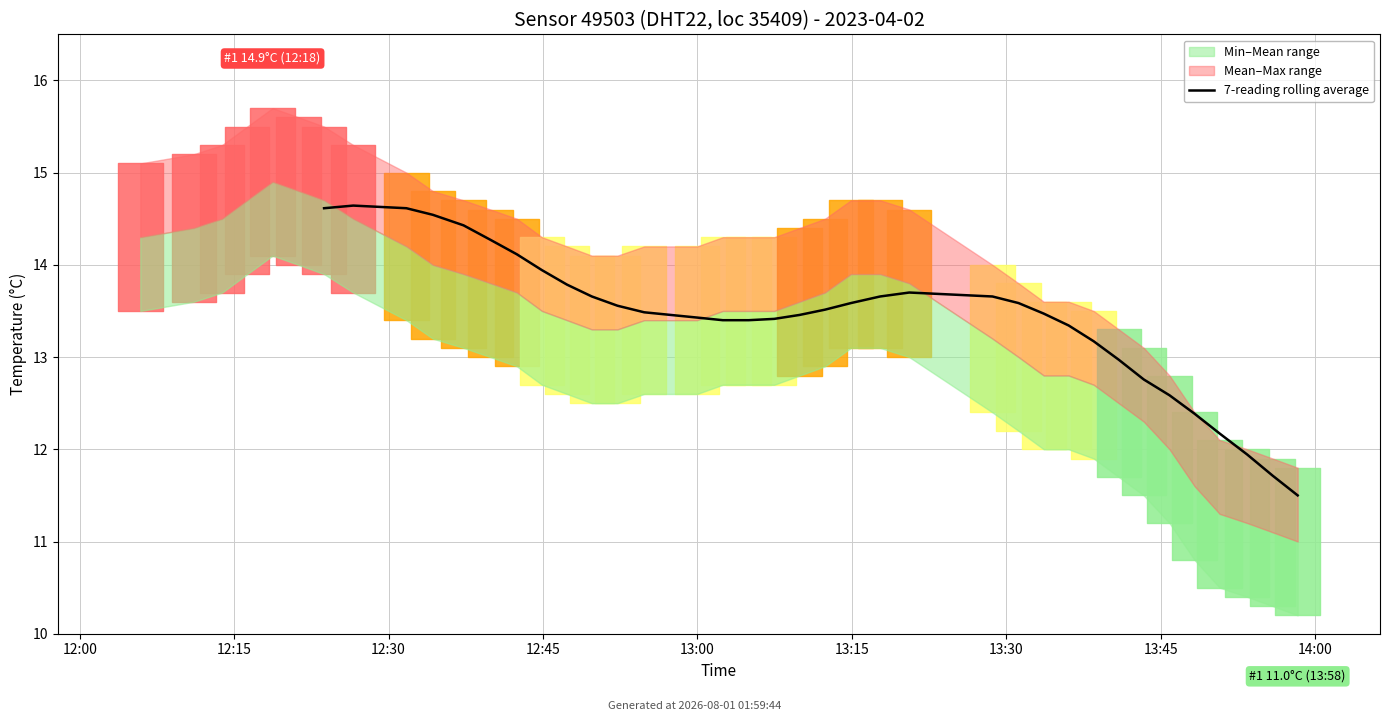

Reading left to right, list all the values displayed in this chart.

14.6	14.6	14.6	14.5	14.4	14.3	14.1	13.9	13.8	13.7	13.6	13.5	13.4	13.4	13.4	13.4	13.5	13.5	13.6	13.7	13.7	13.7	13.6	13.5	13.3	13.2	13.0	12.8	12.6	12.4	12.2	11.9	11.7	11.5